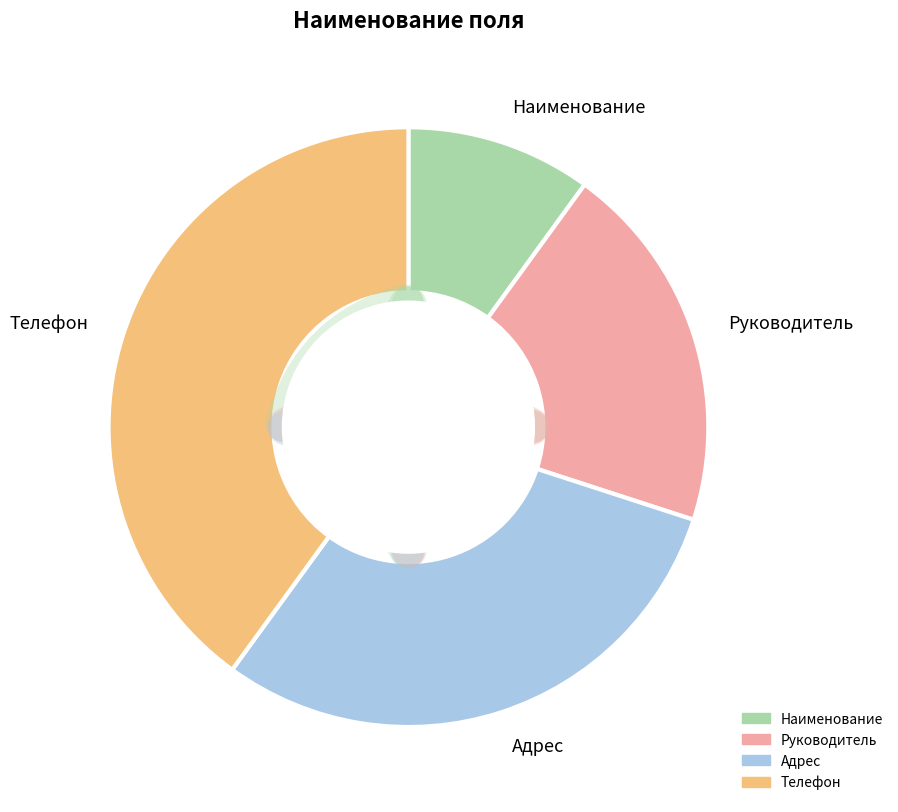

Is it true that Наименование is 10% of the pie?

True